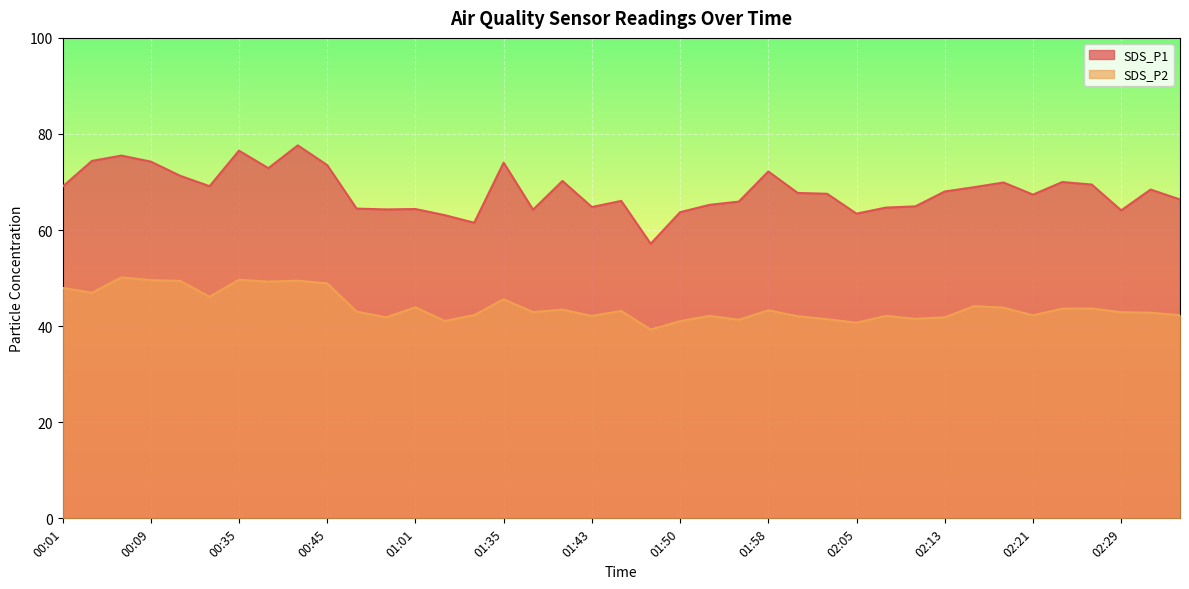

What value does the SDS_P1 series have at 01:35?

74.0